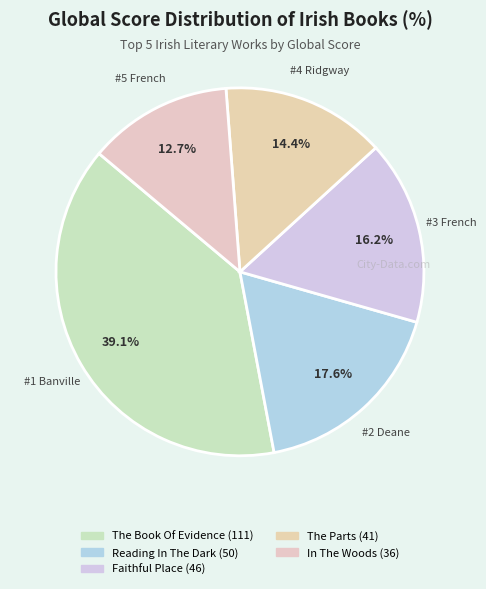

To the nearest percent, what percentage of the pie is In The Woods?

13%